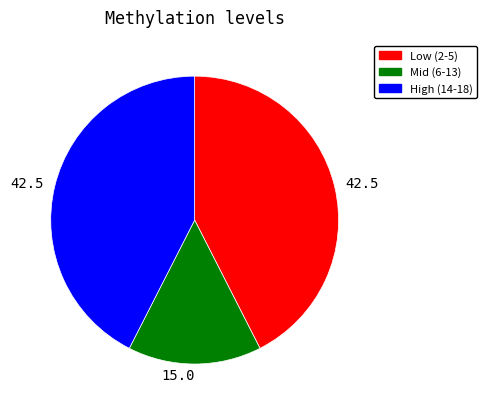

Does any single category account for the majority?

No